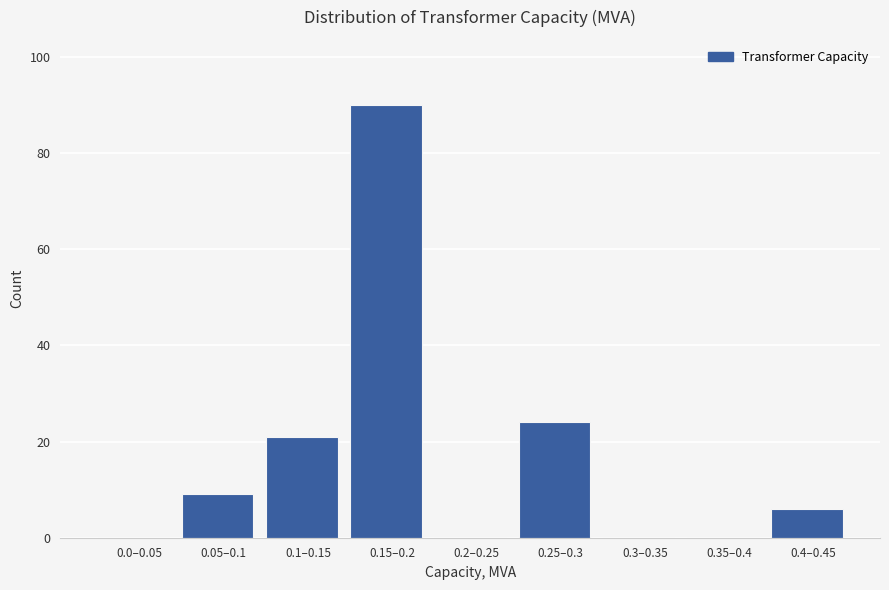

Reading right to left, extract all data points from this chart.

0.4–0.45=6	0.35–0.4=0	0.3–0.35=0	0.25–0.3=24	0.2–0.25=0	0.15–0.2=90	0.1–0.15=21	0.05–0.1=9	0.0–0.05=0